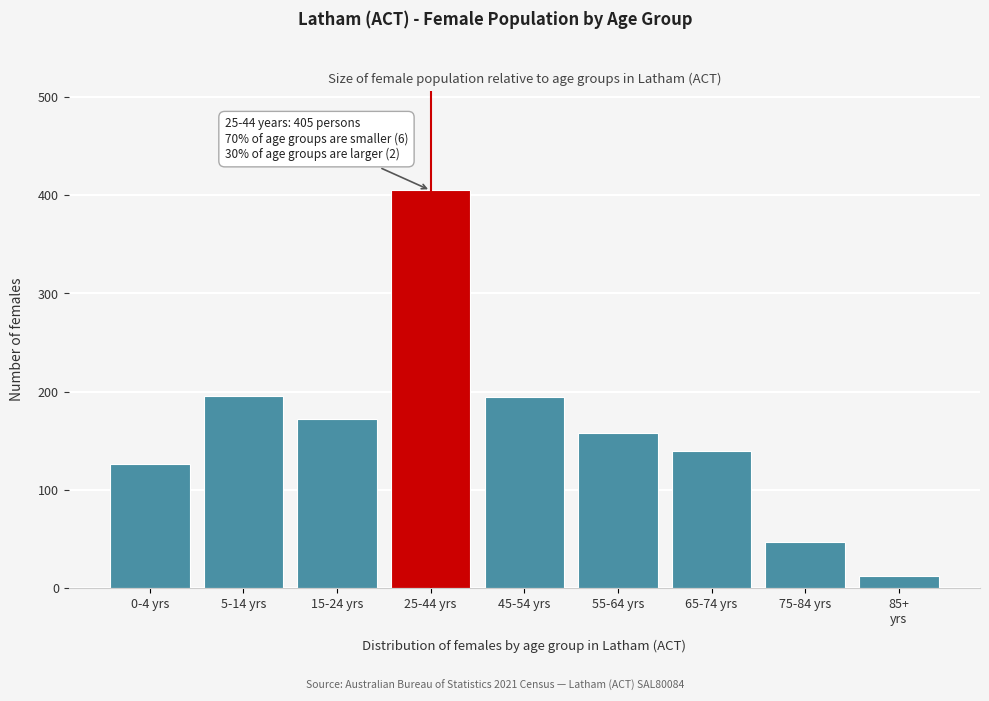

What is the average value?

161